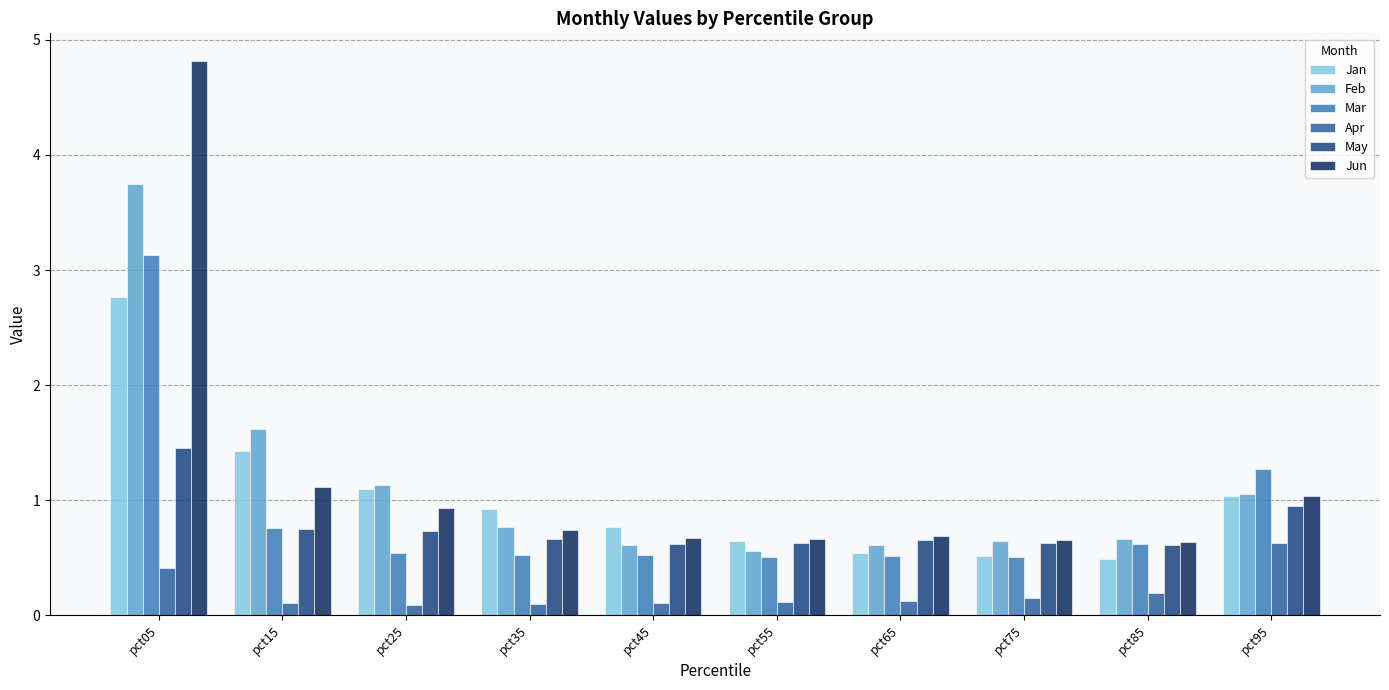

What is the difference between the maximum and minimum values in the Feb series?

3.2